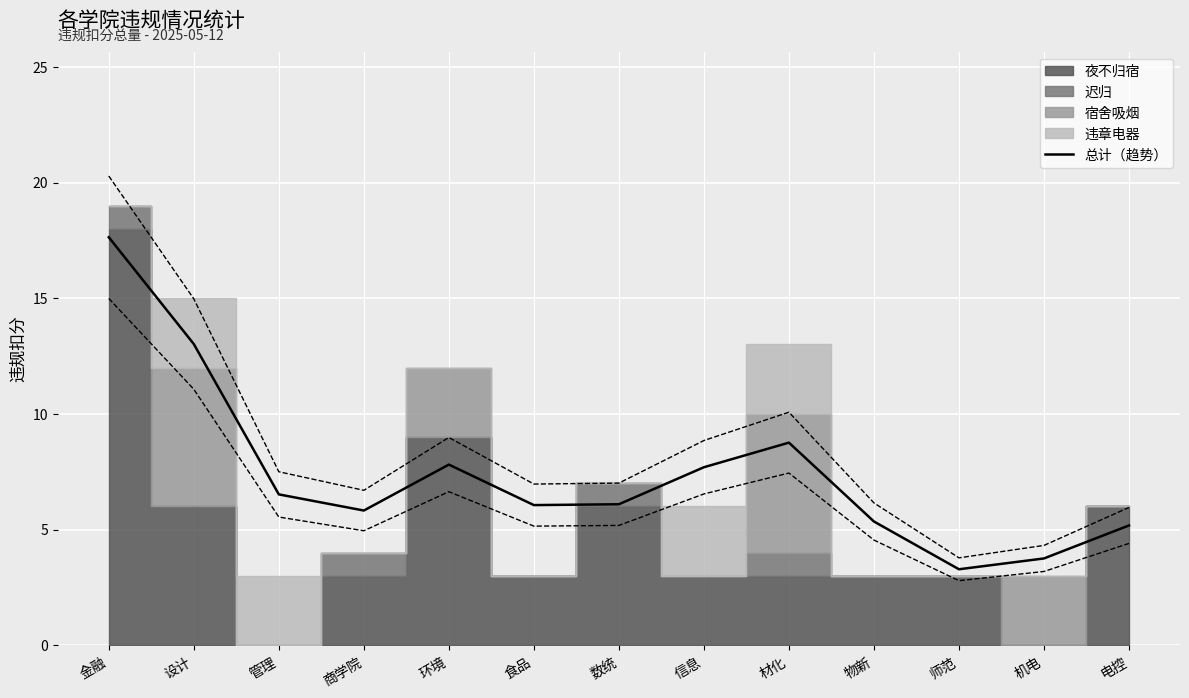

What is the maximum value for 总计（趋势）?

17.6